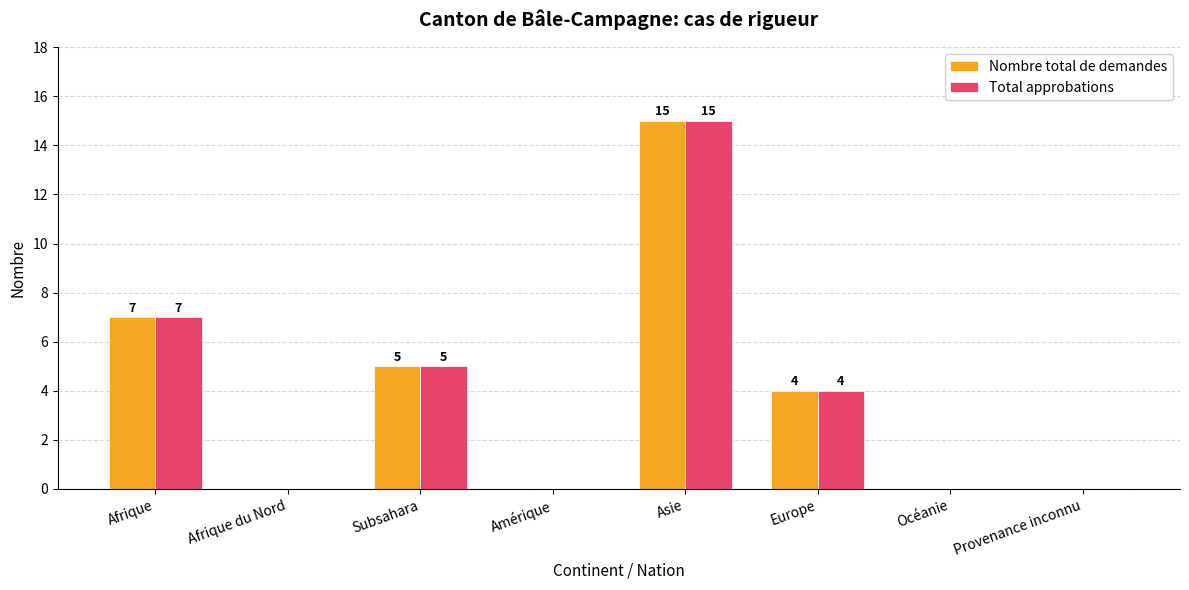

Is the value of Nombre total de demandes at Subsahara greater than the value of Total approbations at Asie?

No